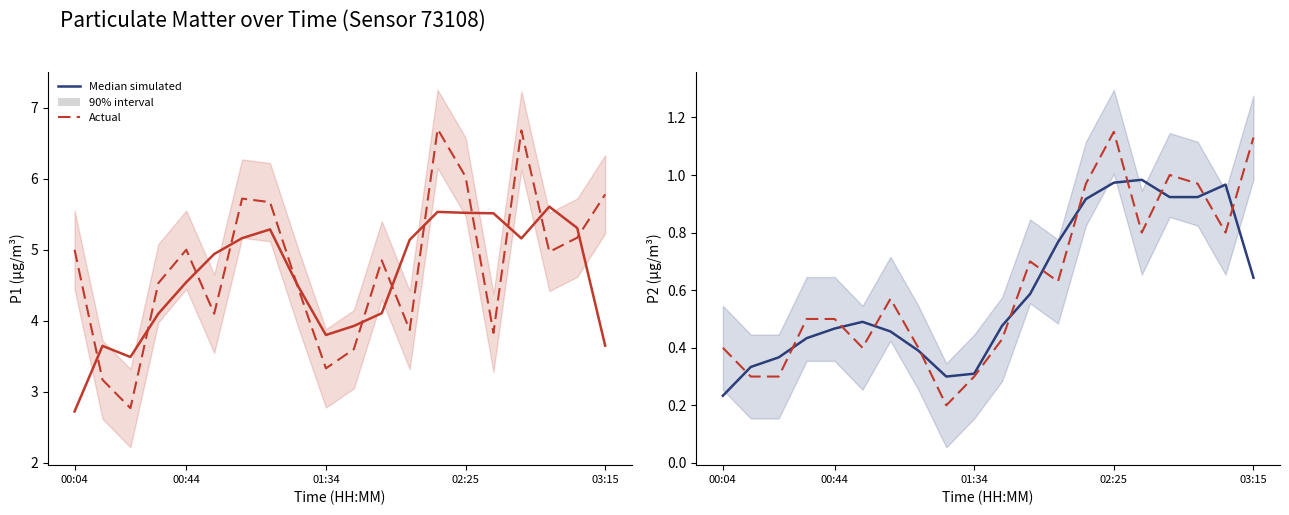

Which series ends up on top after the final intersection of Median simulated and Actual?

Actual